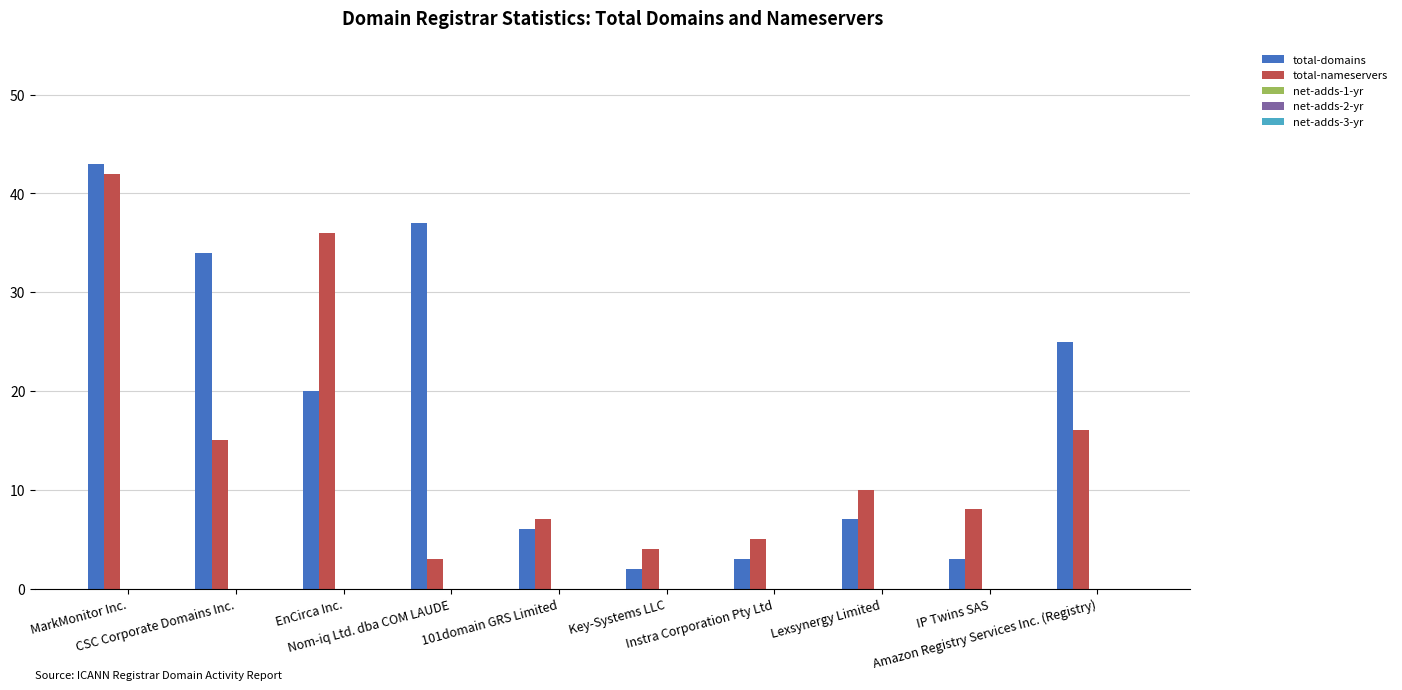

What is the value of the total-domains bar at the 5th from the left?

6